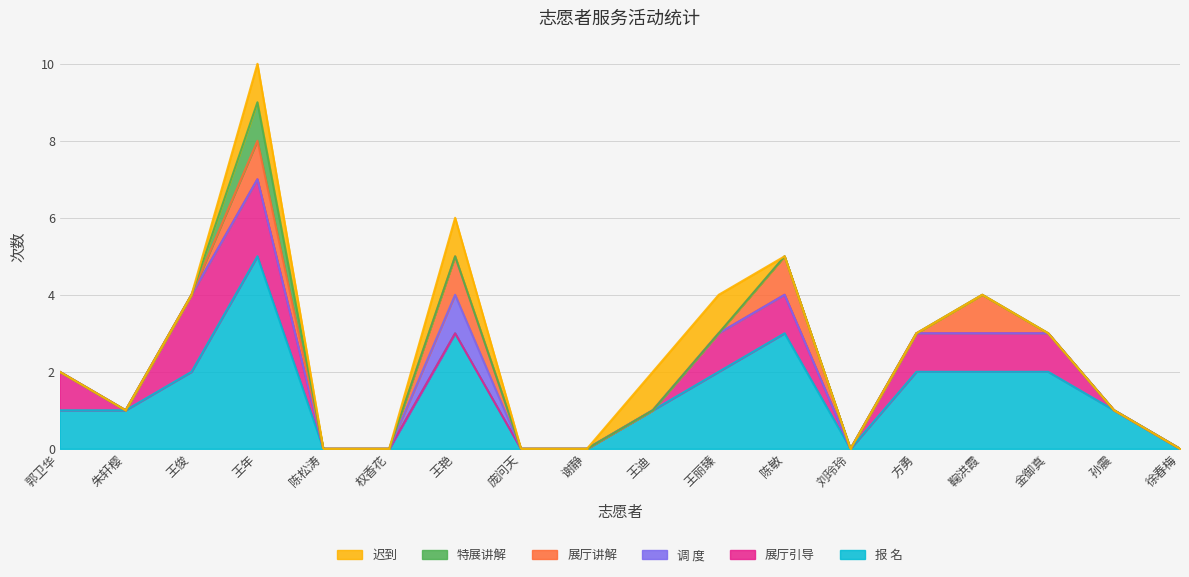

Reading left to right, list all the values displayed in this chart.

报 名: 1	1	2	5	0	0	3	0	0	1	2	3	0	2	2	2	1	0
展厅引导: 1	0	2	2	0	0	0	0	0	0	1	1	0	1	1	1	0	0
调 度: 0	0	0	0	0	0	1	0	0	0	0	0	0	0	0	0	0	0
展厅讲解: 0	0	0	1	0	0	1	0	0	0	0	1	0	0	1	0	0	0
特展讲解: 0	0	0	1	0	0	0	0	0	0	0	0	0	0	0	0	0	0
迟到: 0	0	0	1	0	0	1	0	0	1	1	0	0	0	0	0	0	0